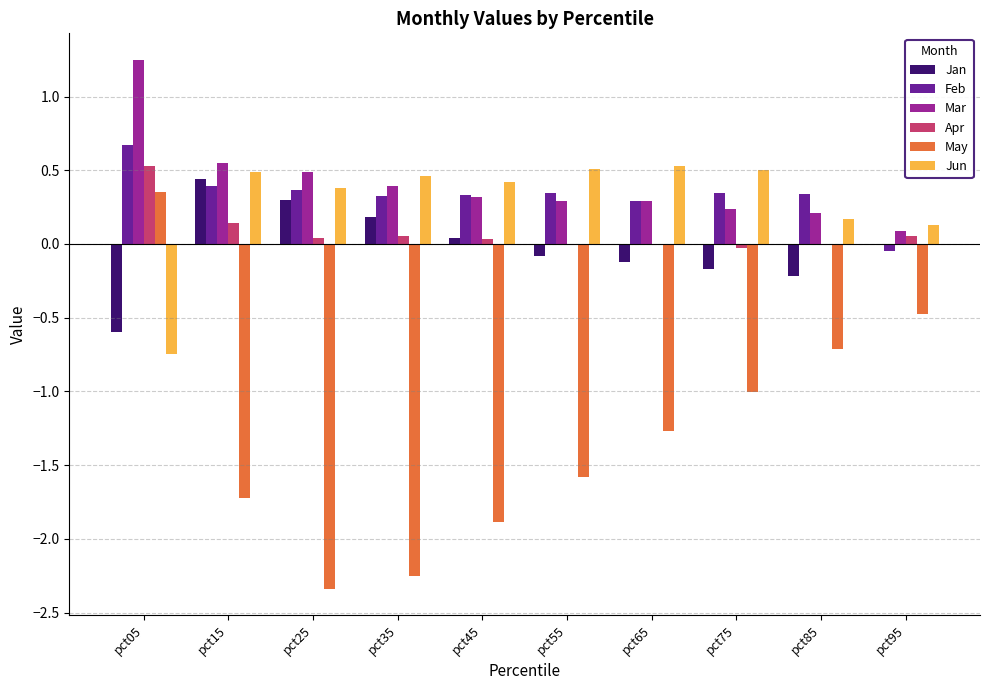

What is the maximum value for Feb?

0.7